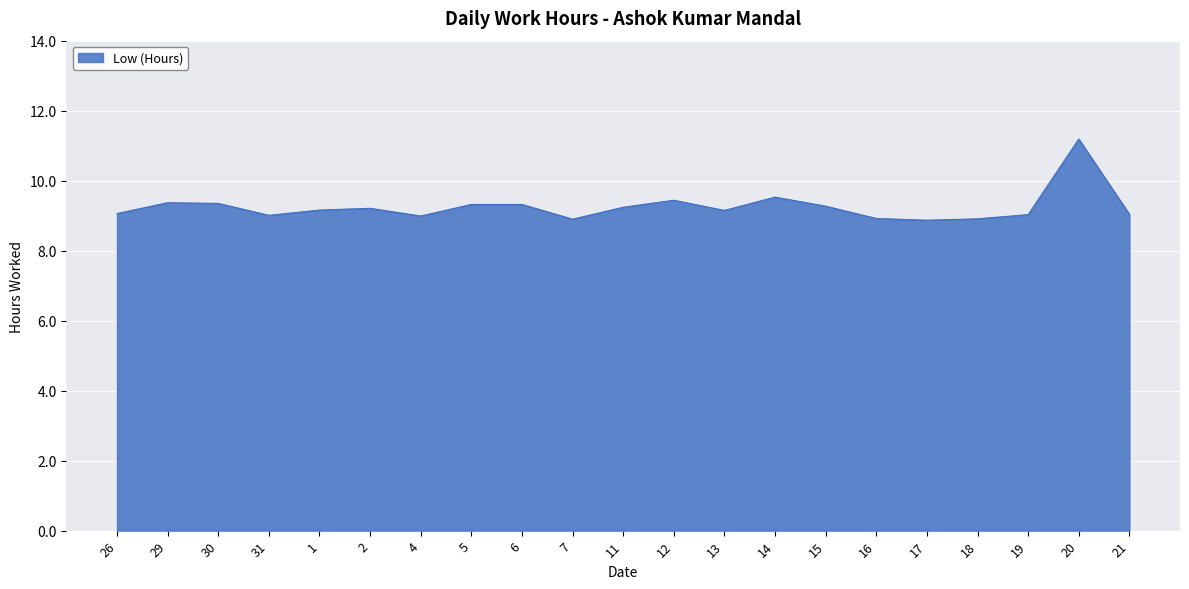

Which has a higher value, 4 or 1?

1